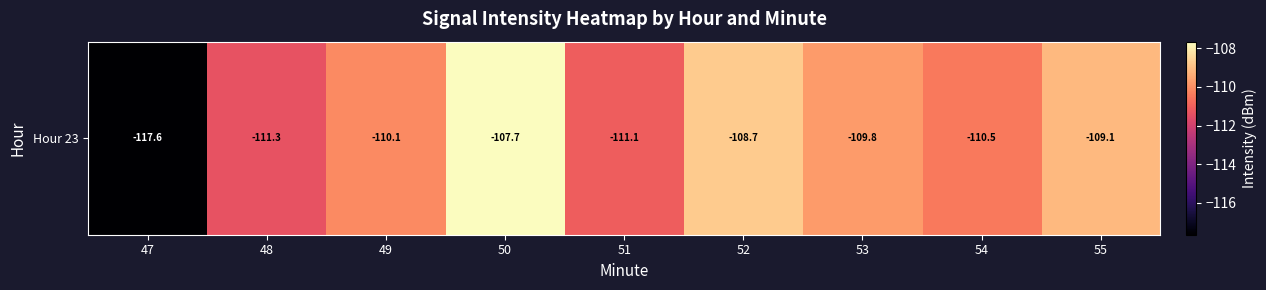

List the labels in order of value, smallest first.

47, 48, 51, 54, 49, 53, 55, 52, 50